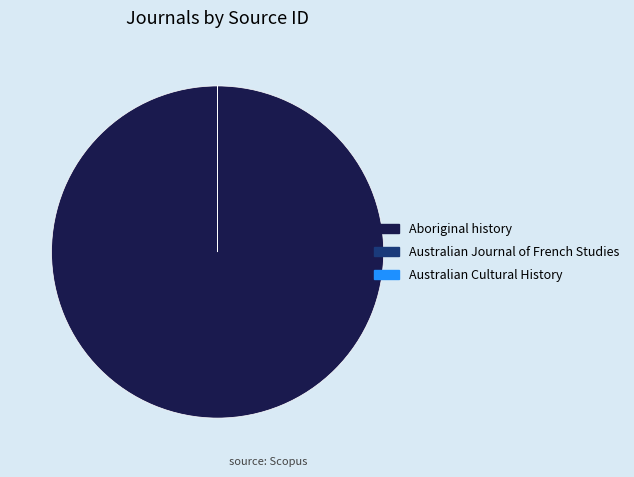

What is the largest slice in the pie chart?

Aboriginal history